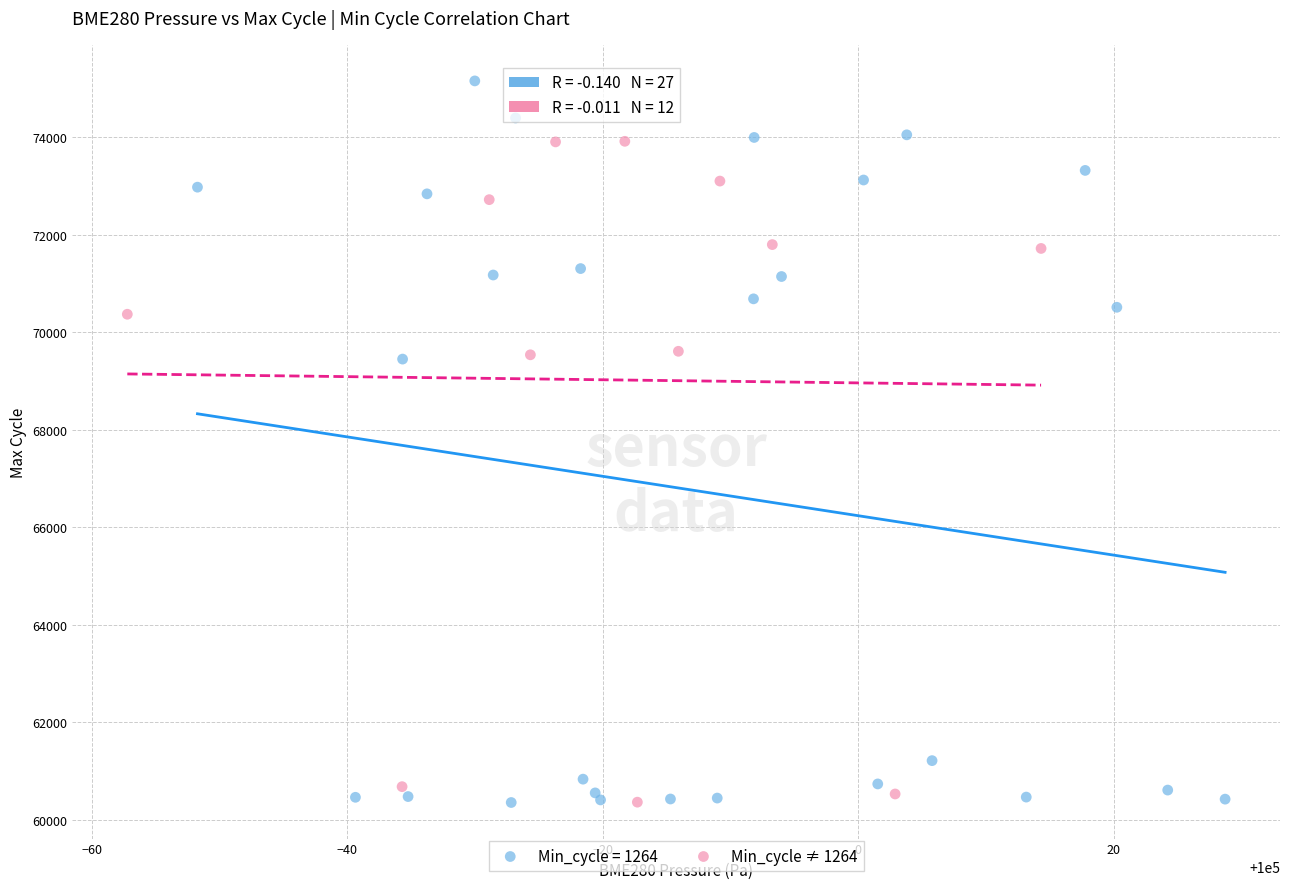

Which series contains the highest Y value?

Min_cycle = 1264